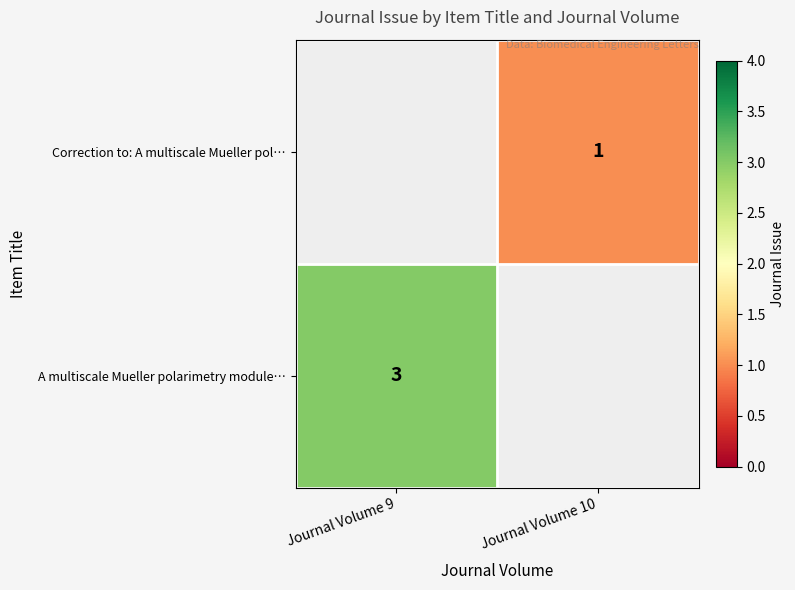

Is it true that Correction to: A multiscale Mueller pol… equals 1 at Journal Volume 10?

True